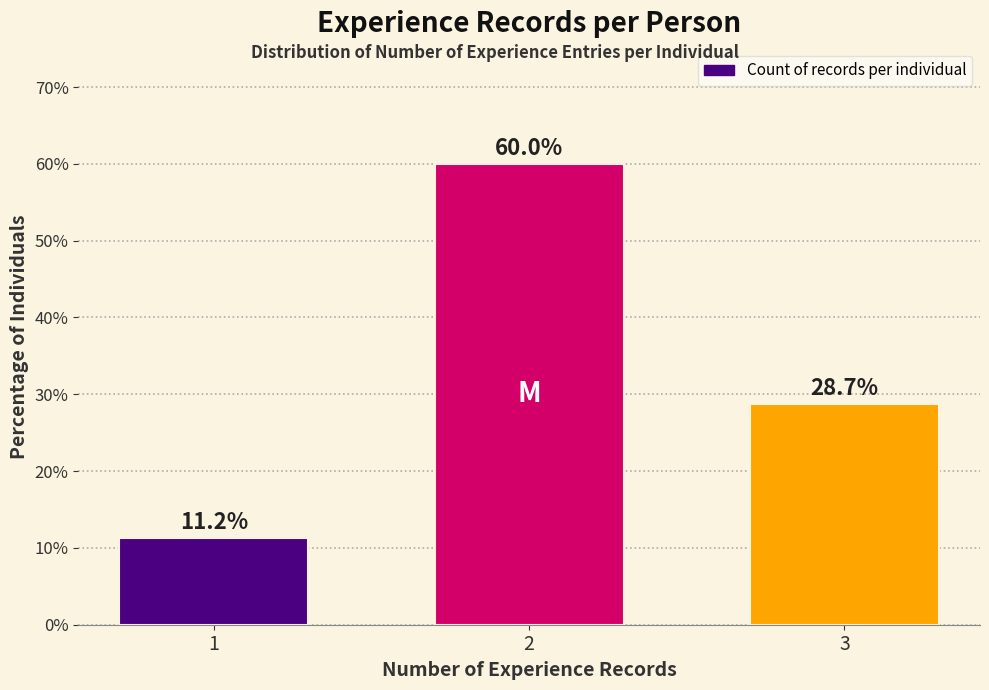

Rank the categories by value from lowest to highest.

1, 3, 2